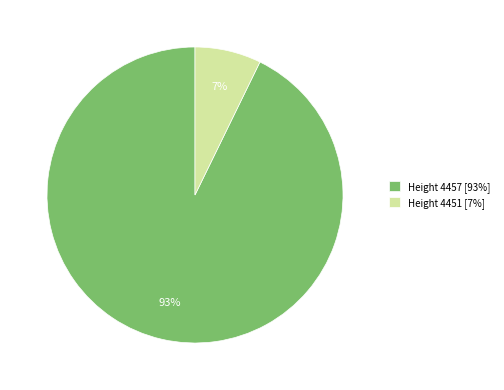

To the nearest percent, what is the average slice percentage?

50%